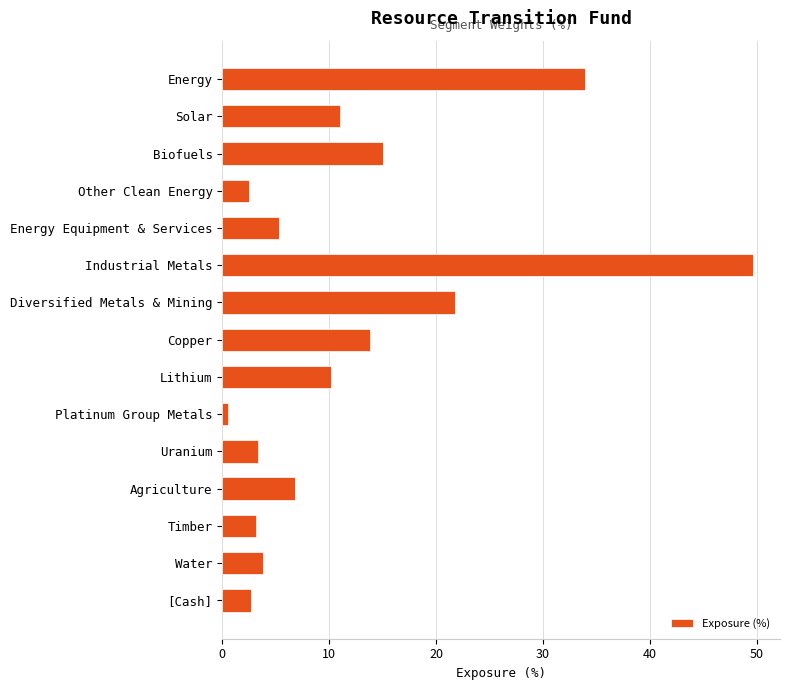

At which category does the chart reach its minimum across all series?

Platinum Group Metals